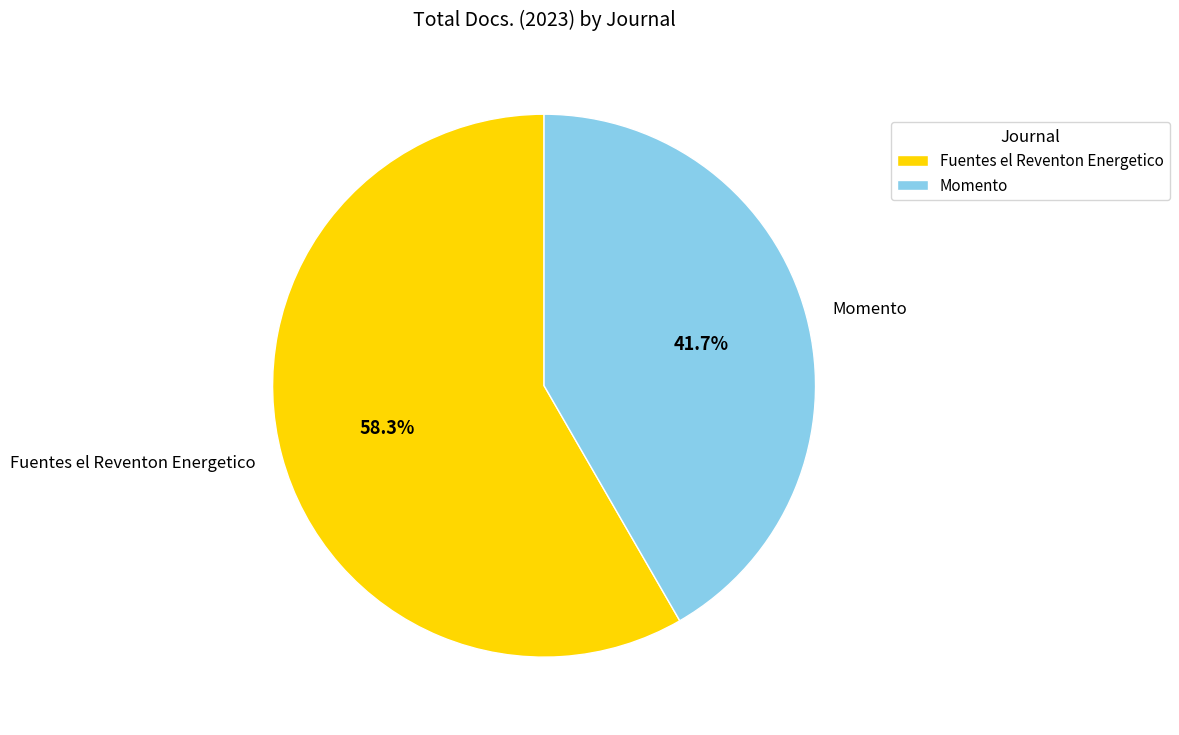

How much of the chart is everything except Fuentes el Reventon Energetico?

41.7%